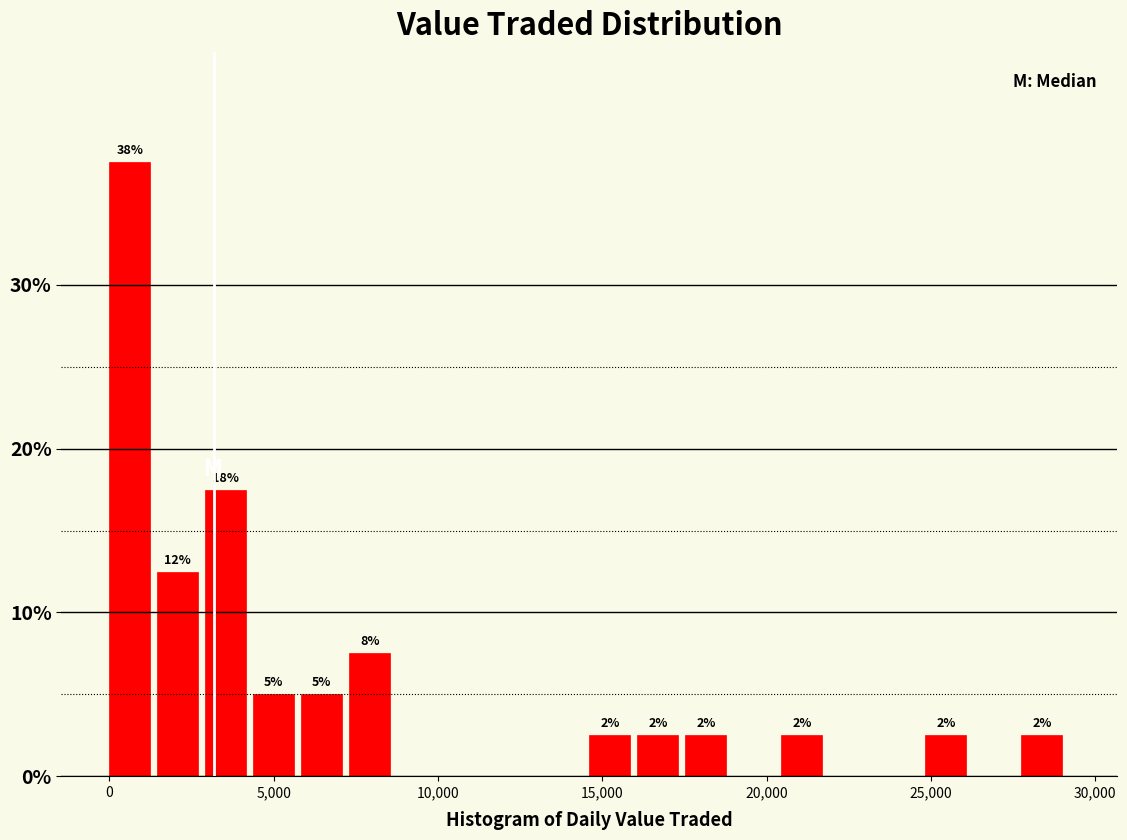

Read against the x-axis, roughly where is the centre of the tallest bar?

500